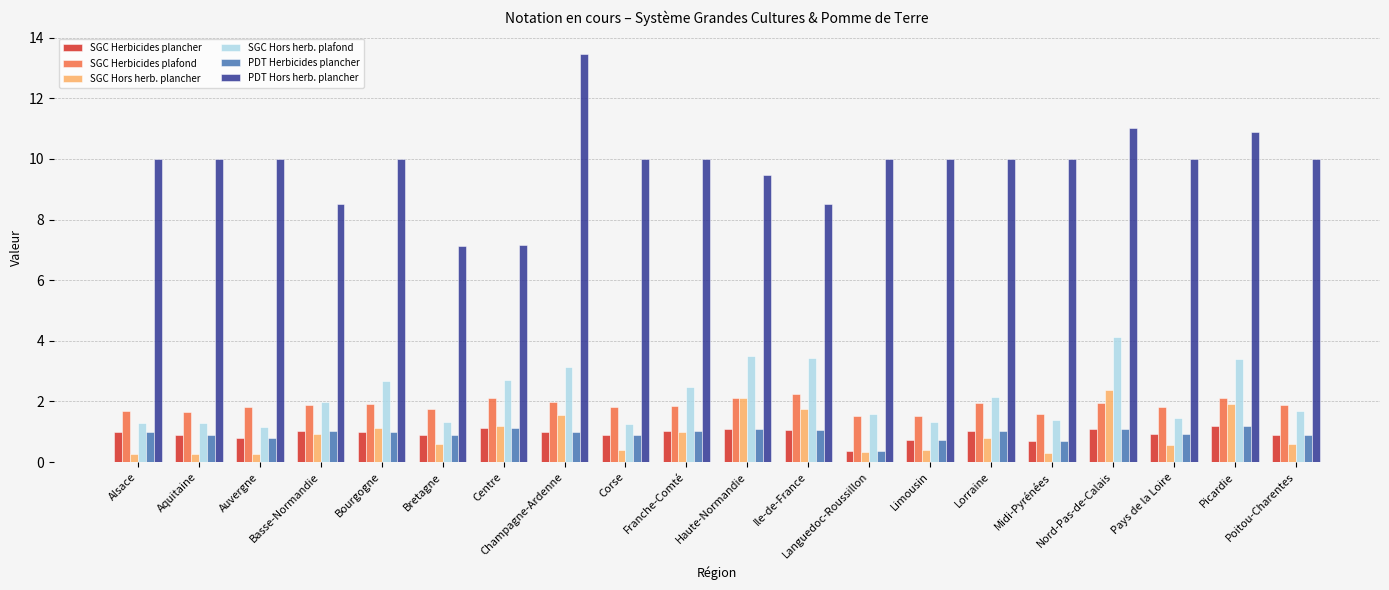

What is the total value across all series at Centre?

15.5